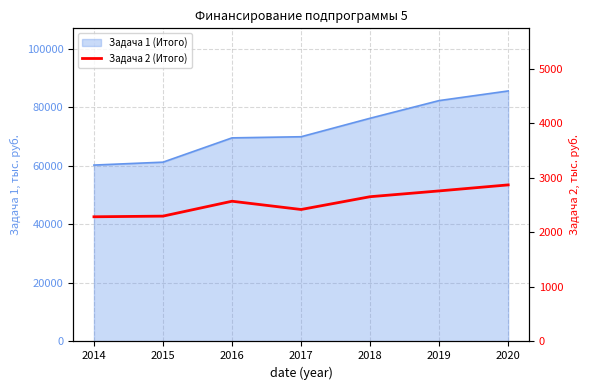

Rank the categories by value from highest to lowest.

2020, 2019, 2018, 2016, 2017, 2015, 2014